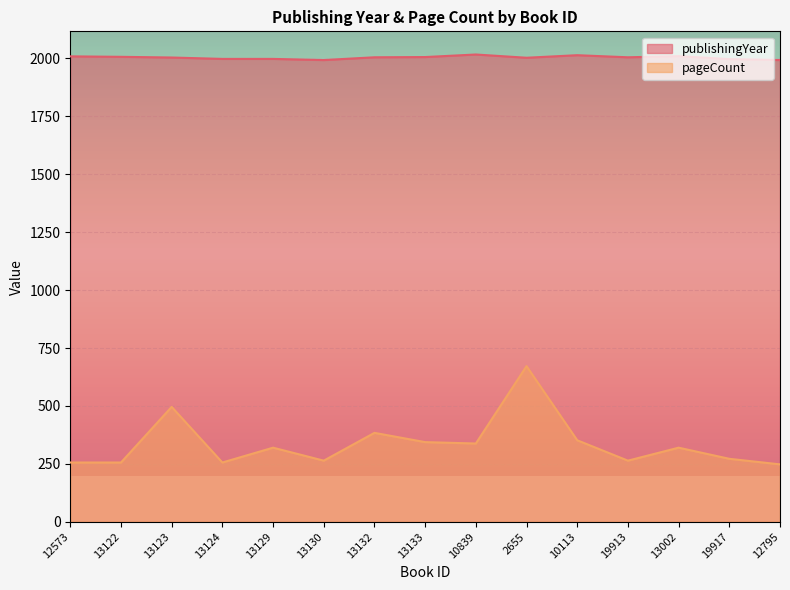

True or false: pageCount has more than 2 points higher than both neighbors.

True